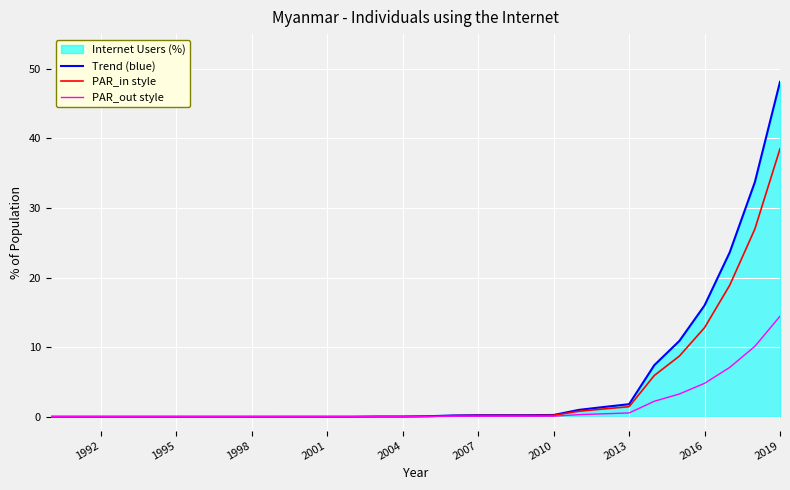

Which series has the widest spread of values?

Trend (blue)